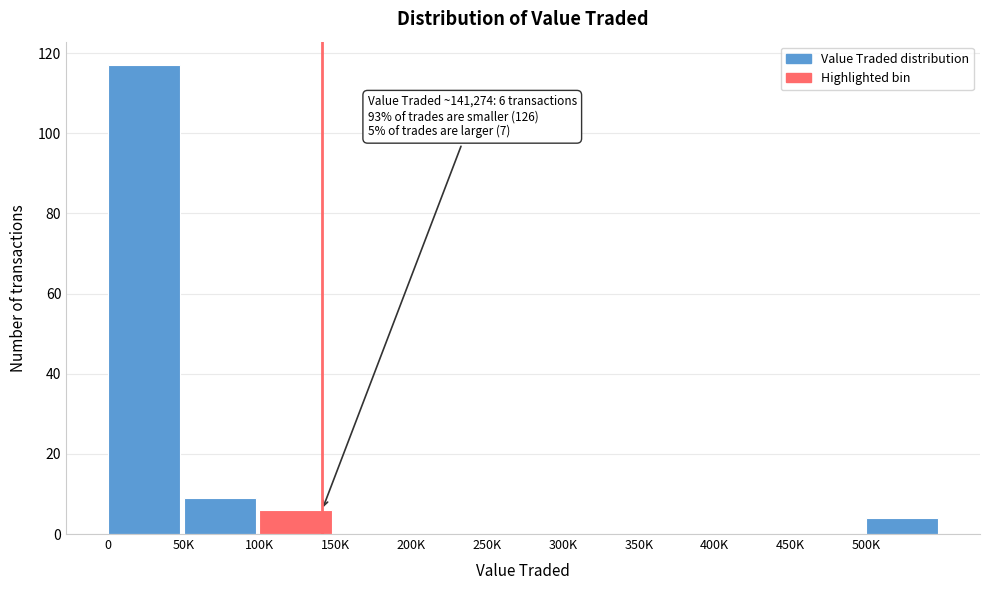

Reading left to right, list all the values displayed in this chart.

0=117	50K=9	100K=6	150K=0	200K=0	250K=0	300K=0	350K=0	400K=0	450K=0	500K=4